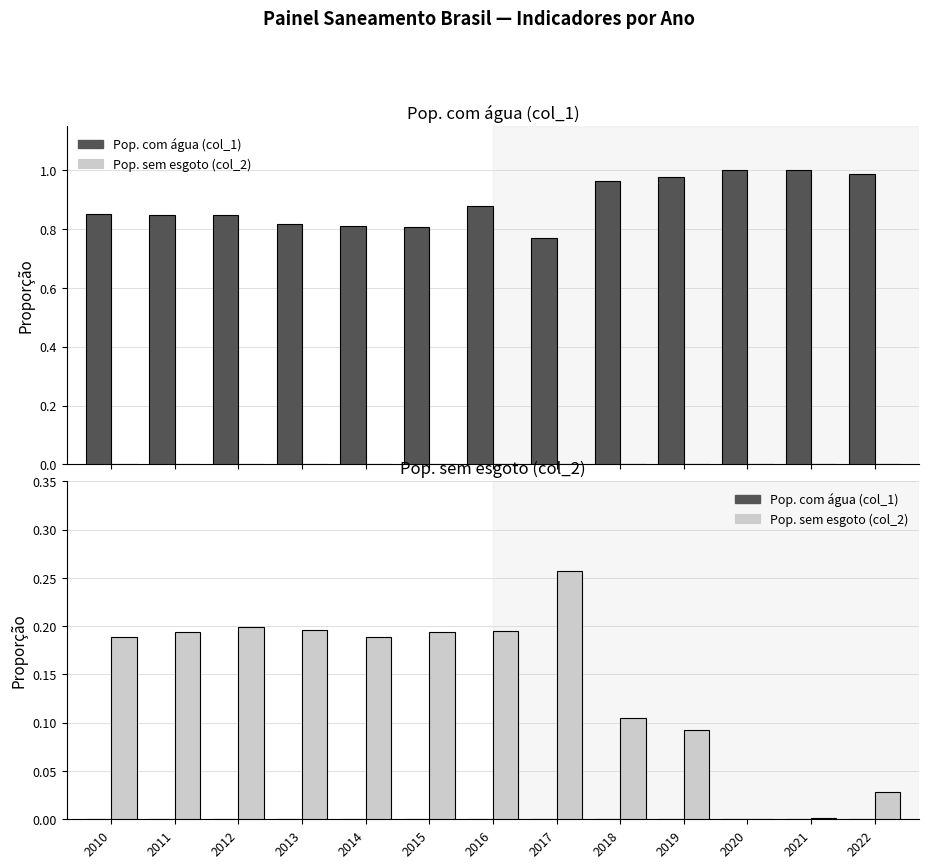

At which category is the sum across all series the highest?

2017